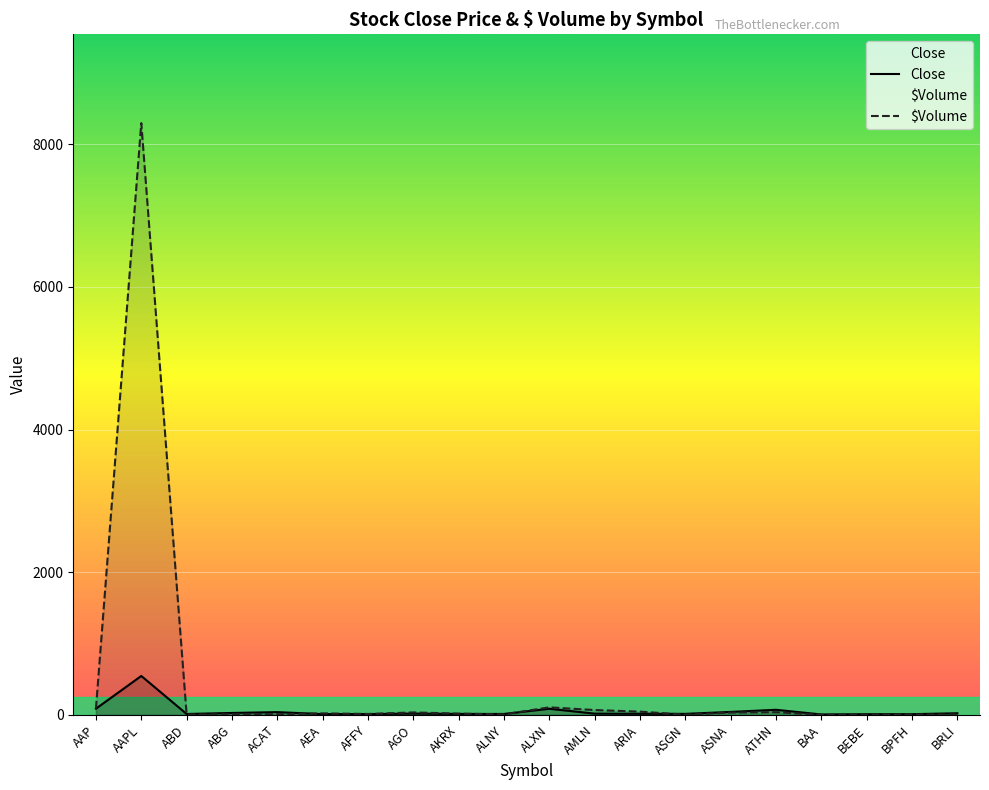

Reading left to right, extract all data points from this chart.

Close: AAP=86.7	AAPL=545.2	ABD=12.0	ABG=26.5	ACAT=38.1	AEA=10.4	AFFY=10.7	AGO=17.3	AKRX=12.9	ALNY=12.5	ALXN=85.3	AMLN=17.1	ARIA=14.7	ASGN=13.8	ASNA=41.1	ATHN=70.8	BAA=5.5	BEBE=9.0	BPFH=9.5	BRLI=22.4
$Volume: AAP=89.2	AAPL=8297.6	ABD=5.3	ABG=8.9	ACAT=8.6	AEA=20.8	AFFY=12.3	AGO=33.8	AKRX=17.3	ALNY=6.4	ALXN=105.0	AMLN=67.3	ARIA=44.7	ASGN=2.9	ASNA=32.2	ATHN=37.2	BAA=1.7	BEBE=2.7	BPFH=4.5	BRLI=6.7